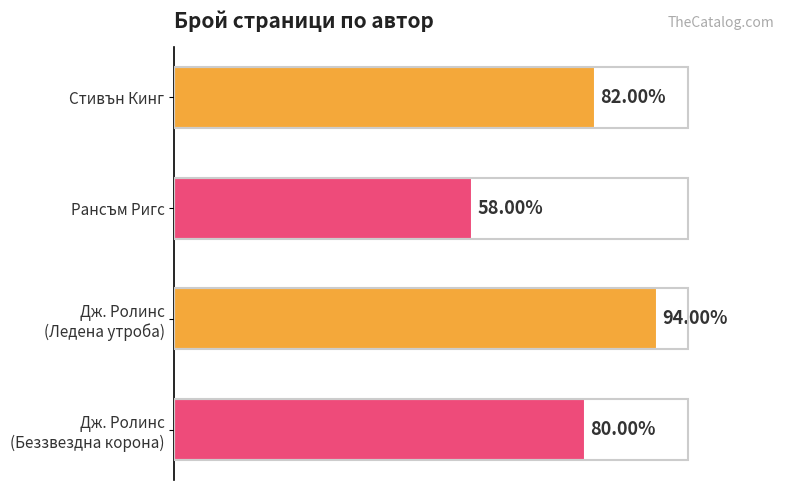

Does the chart contain any negative values?

No